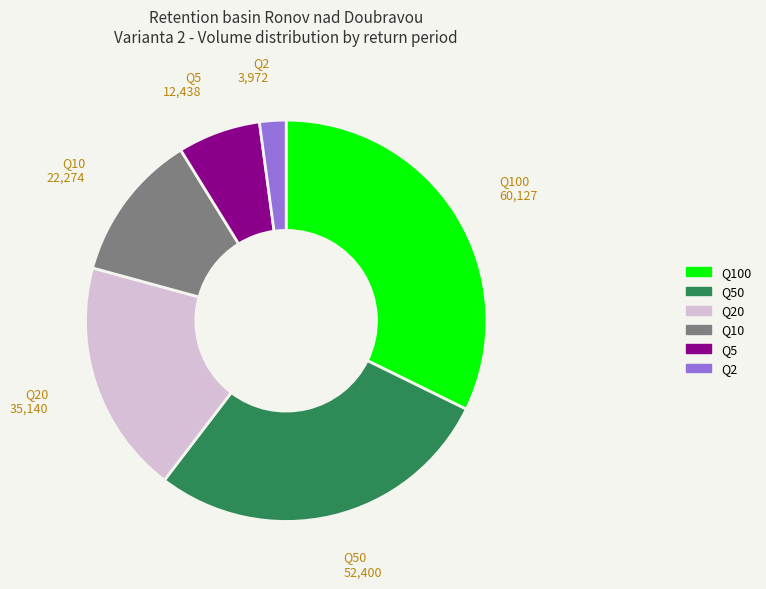

Does any single category account for the majority?

No